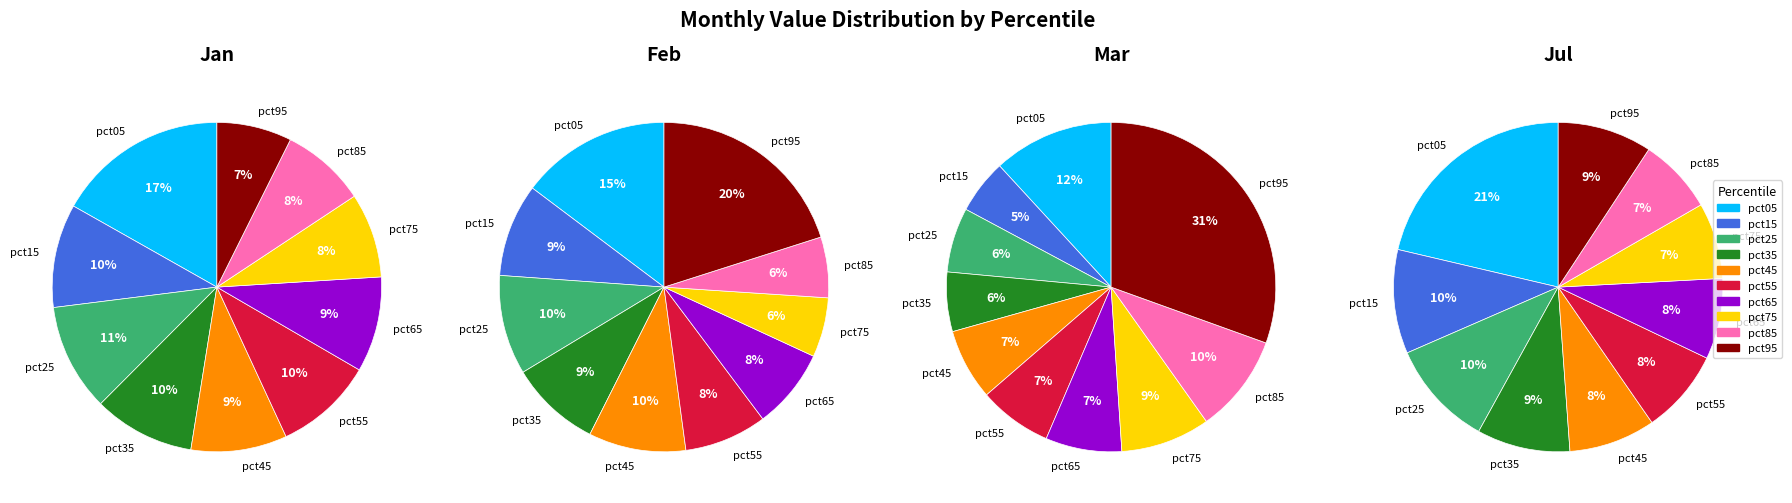

Is it true that 6 is 2% of the pie?

False